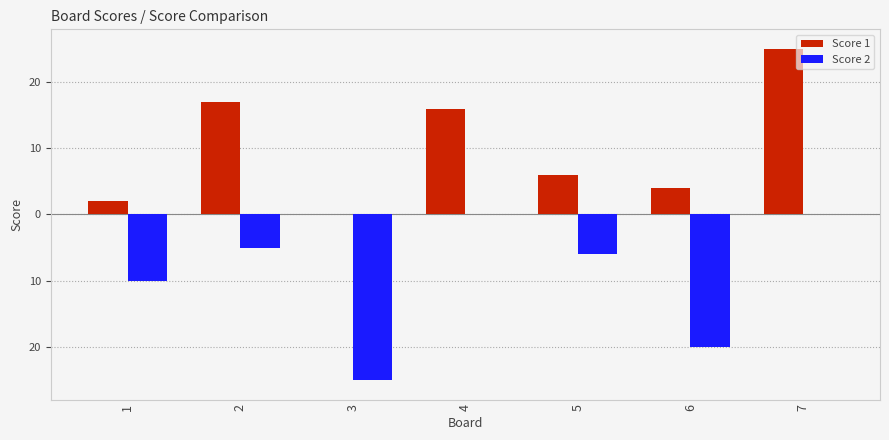

Are the bars horizontal?

No